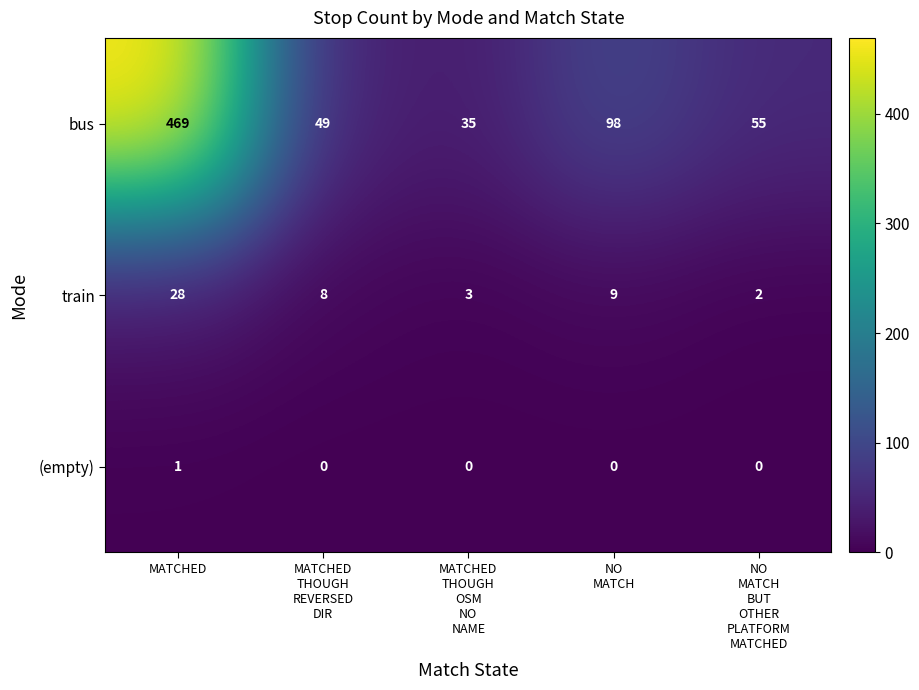

Which series changed the most between MATCHED
THOUGH
REVERSED
DIR and MATCHED
THOUGH
OSM
NO
NAME?

bus